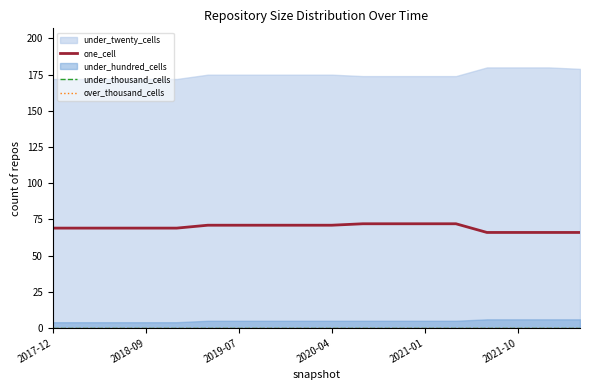

The one_cell series shows 31 at 7. True or false?

False